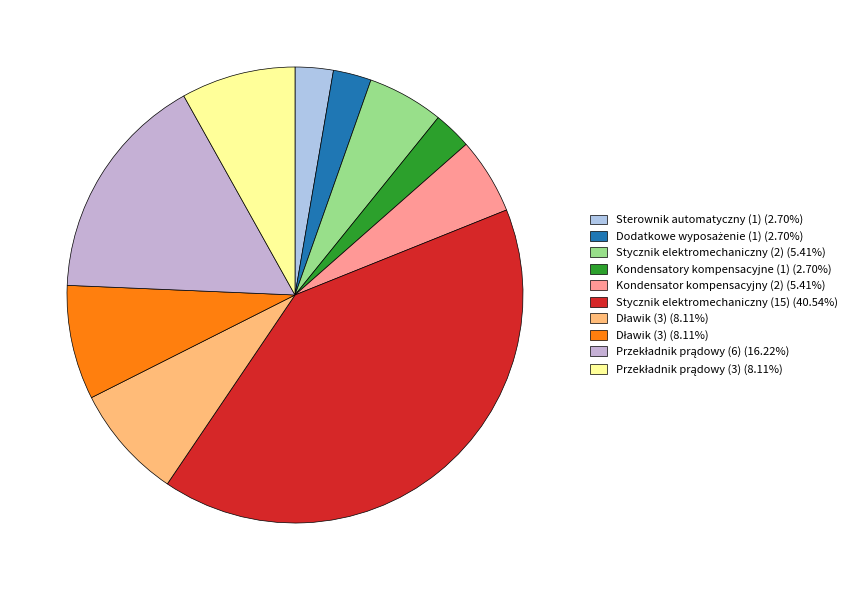

To the nearest percent, what is the average slice percentage?

10%